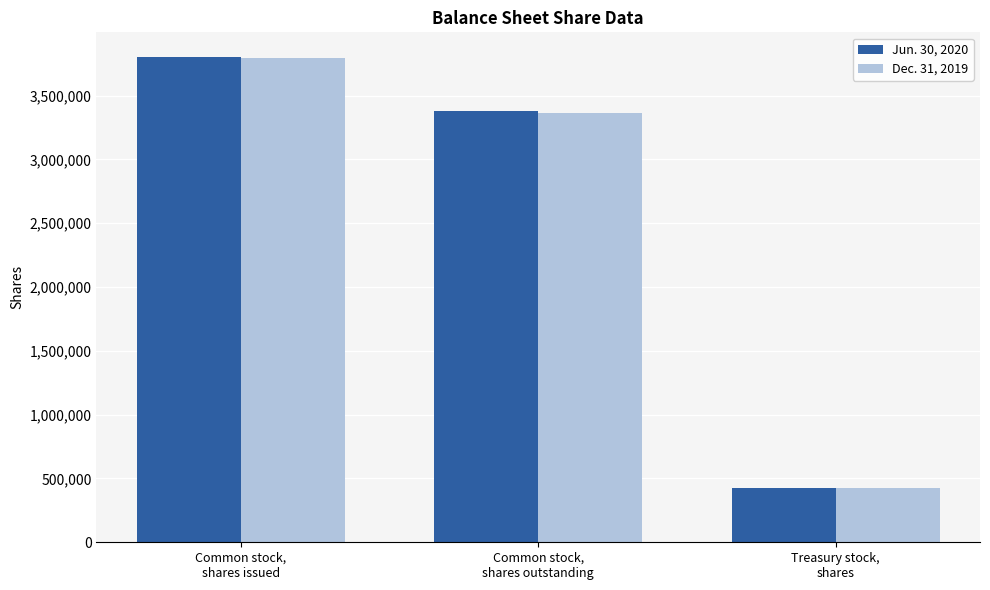

At which category does the chart reach its minimum across all series?

Treasury stock,
shares